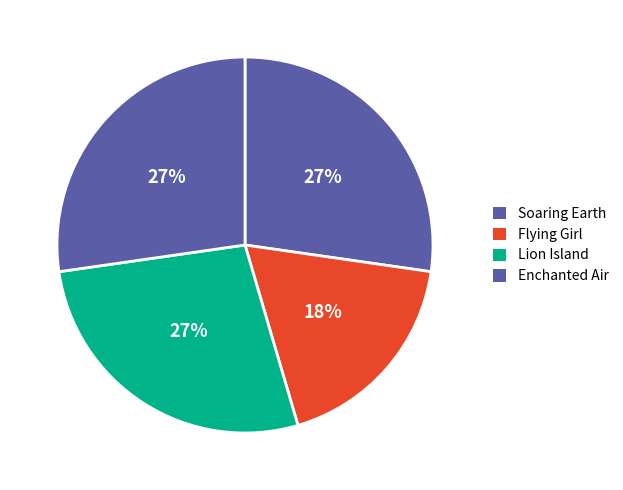

To the nearest percent, what percentage of the pie is Lion Island?

27%